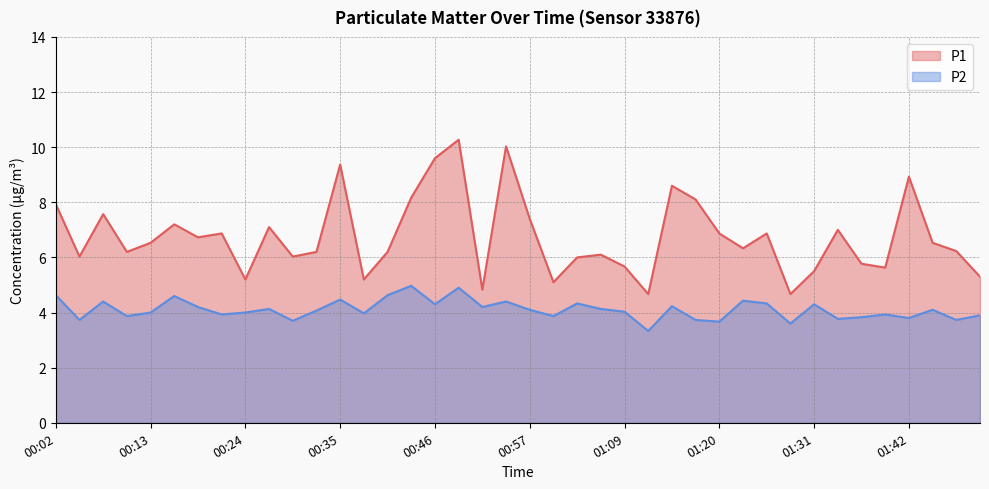

True or false: P2 has a value of 1.6 at 01:22.

False